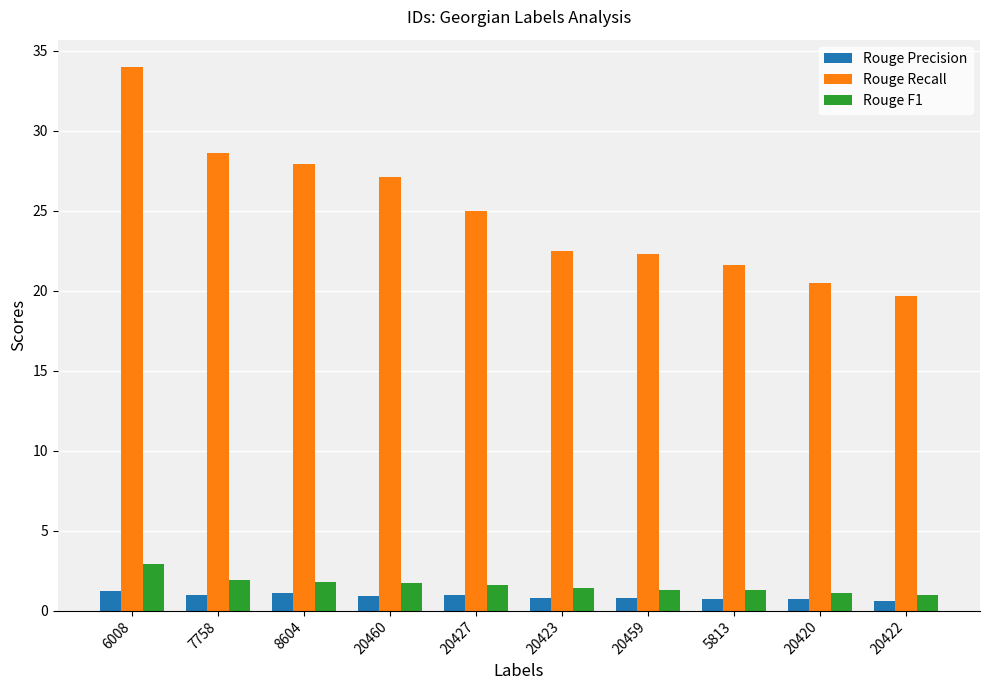

What is the label of the 5th bar from the left?

20427